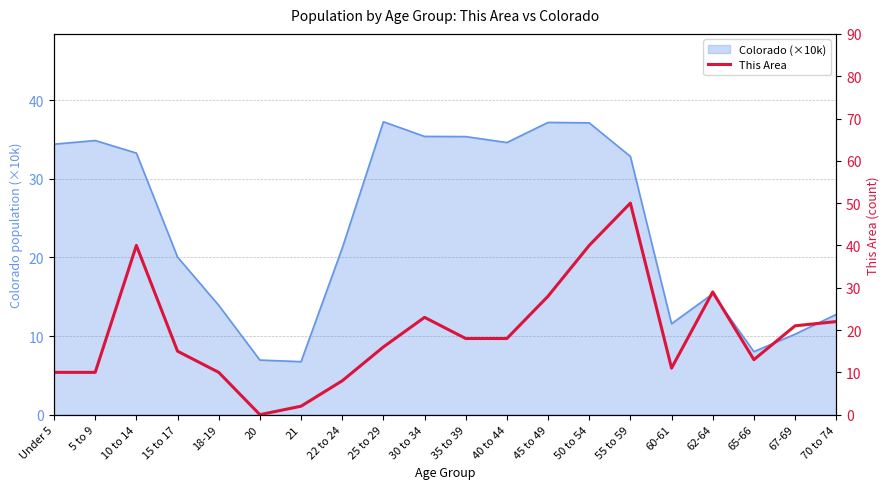

What position from the right is 50 to 54?

7